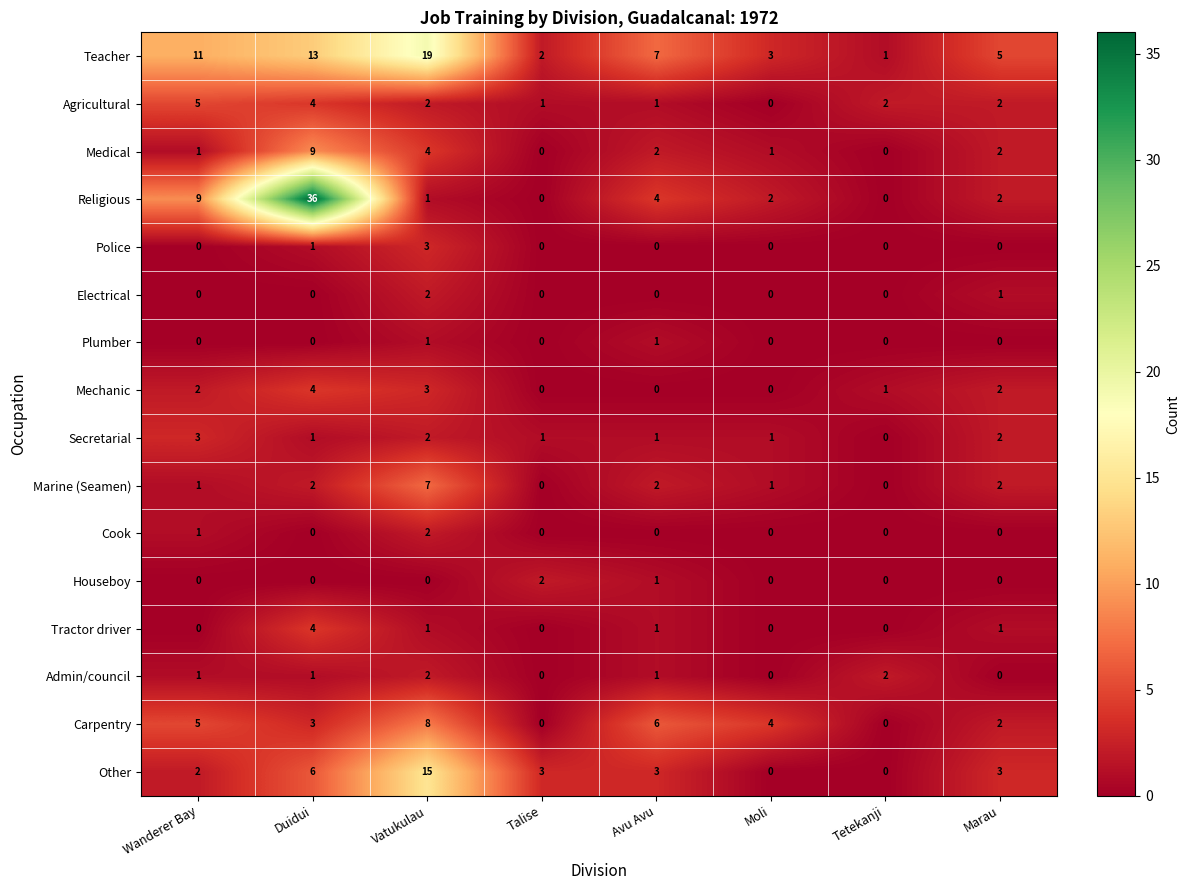

Count the Medical values in the range 1 to 4.

5